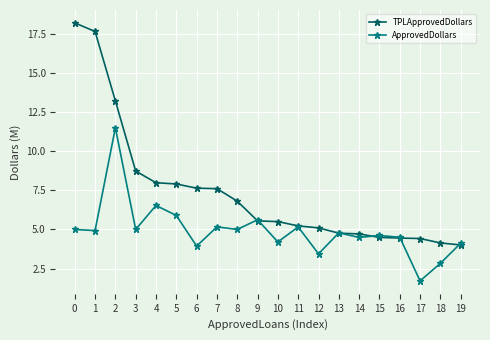

At 10, list the series in order from smallest to largest.

ApprovedDollars, TPLApprovedDollars